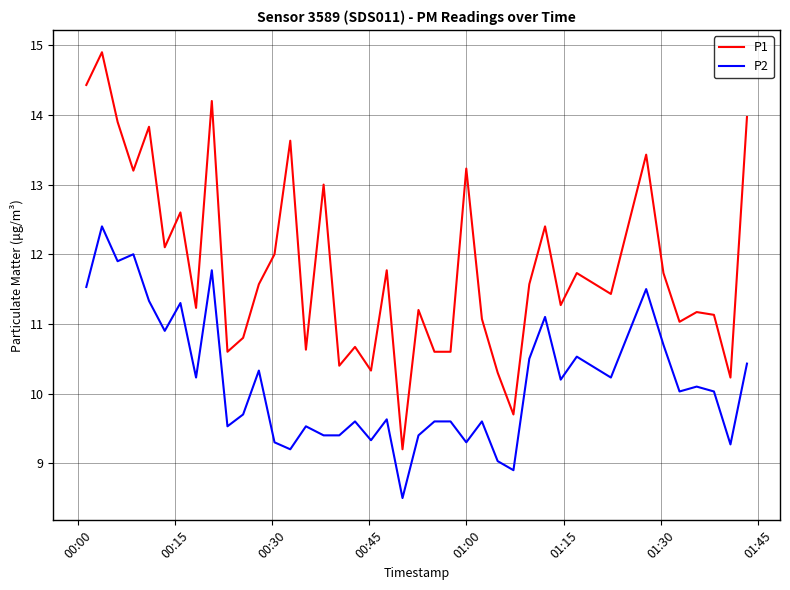

At how many categories does at least one series exceed 14?

3